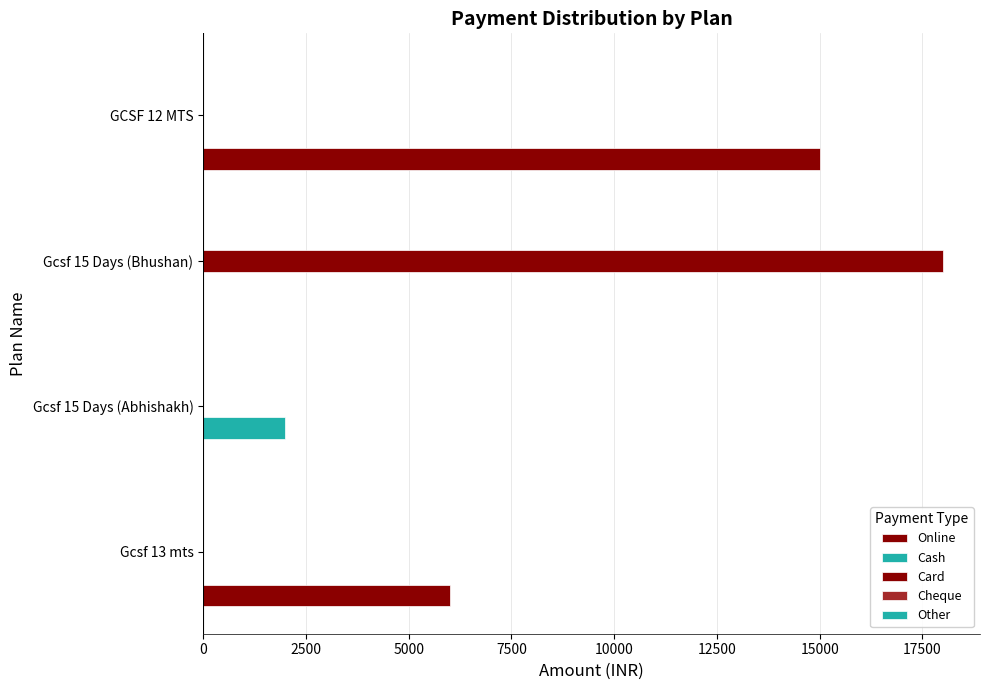

Reading left to right, list all the values displayed in this chart.

Online: 6000.0	0.0	0.0	15000.0
Cash: 0.0	2000.0	0.0	0.0
Card: 0.0	0.0	18000.0	0.0
Cheque: 0.1	0.1	0.1	0.1
Other: 0.1	0.1	0.1	0.1